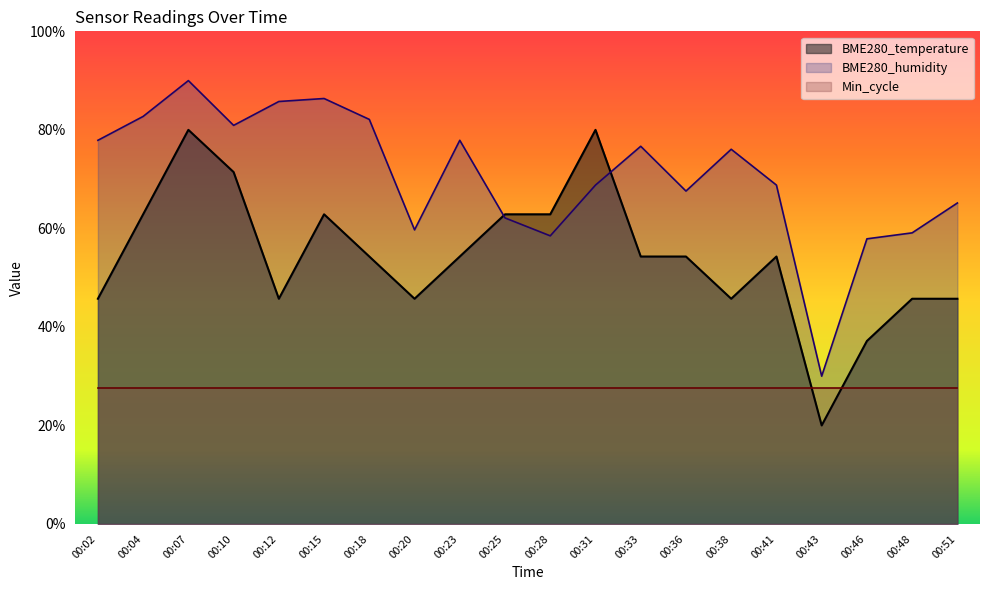

List the series in order of their peak value, lowest first.

Min_cycle, BME280_temperature, BME280_humidity